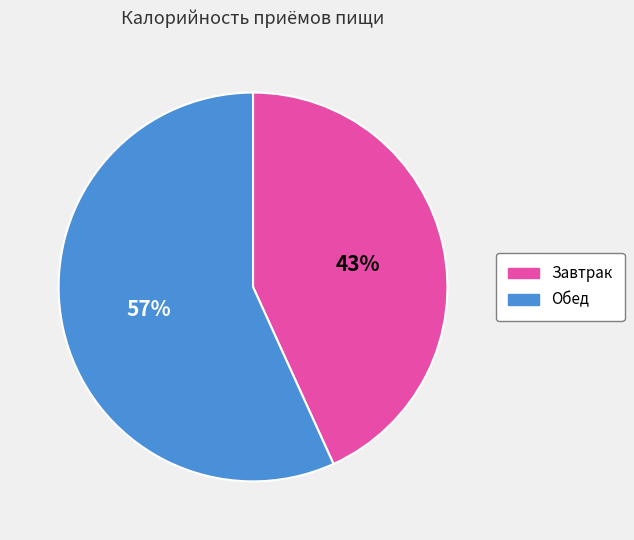

Rank the categories by value from highest to lowest.

Обед, Завтрак